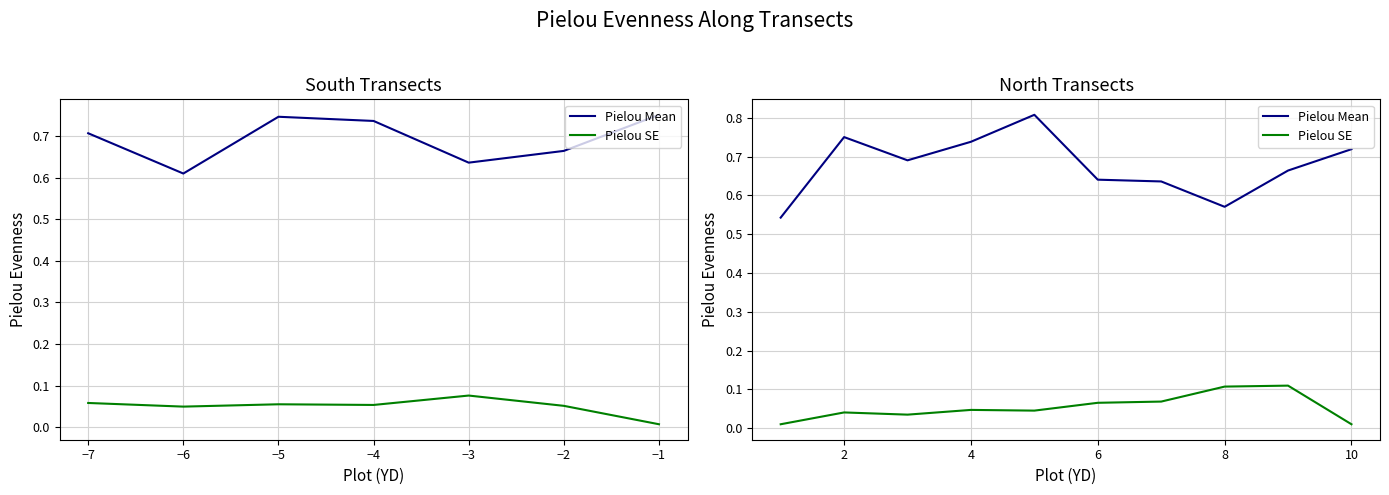

What are all the series names shown in the legend?

Pielou Mean, Pielou SE